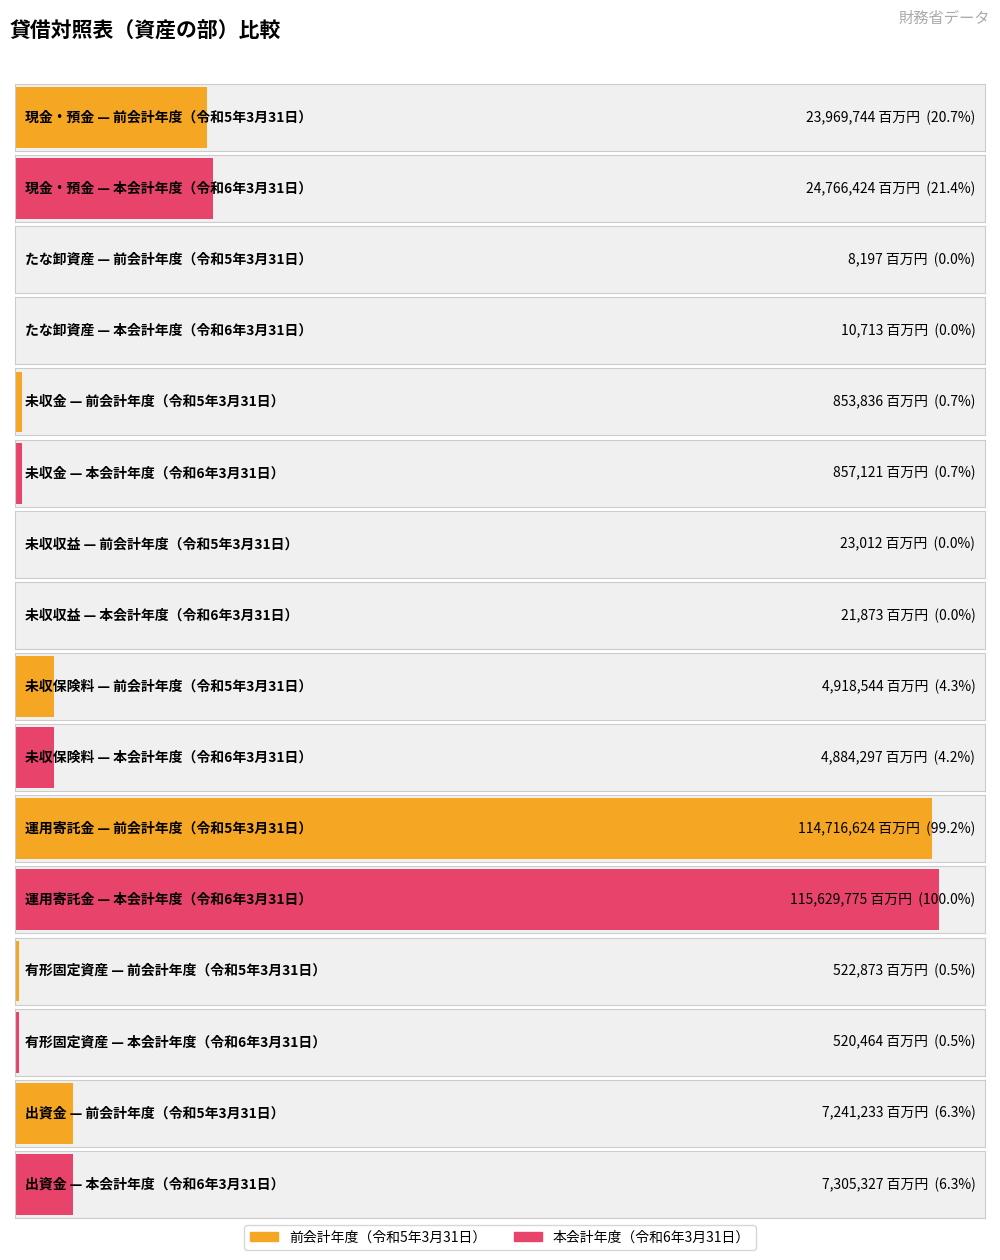

Is the value of 本会計年度（令和6年3月31日） at 未収保険料 greater than the value of 前会計年度（令和5年3月31日） at 未収金?

Yes